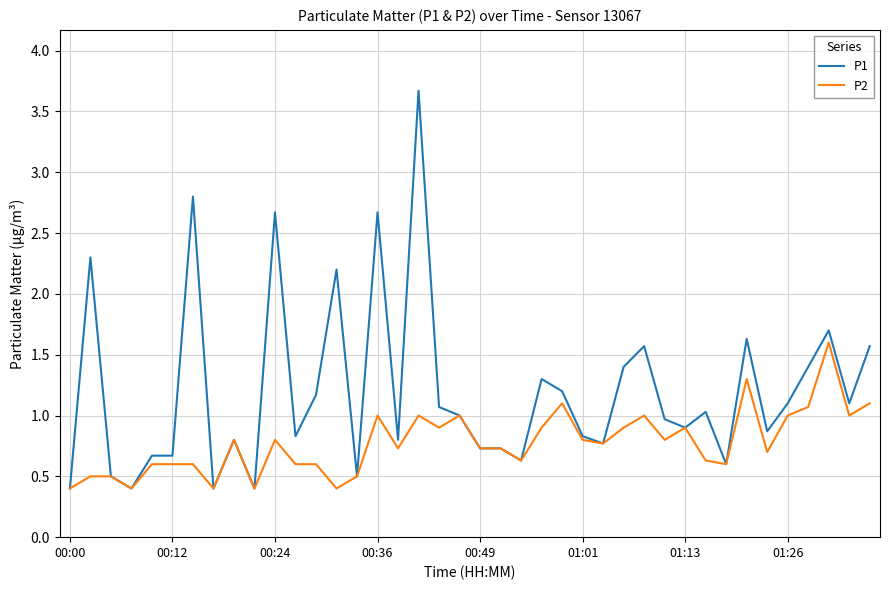

What are all the series names shown in the legend?

P1, P2